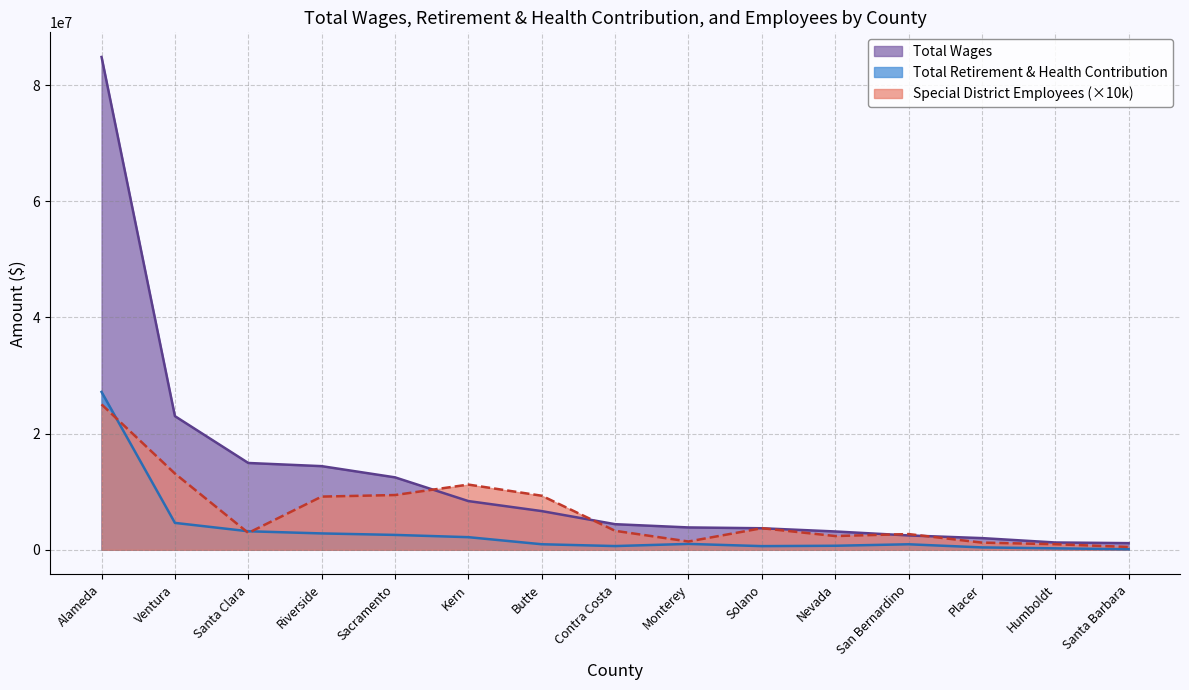

What is the average value of the Total Wages series?

12451320.6